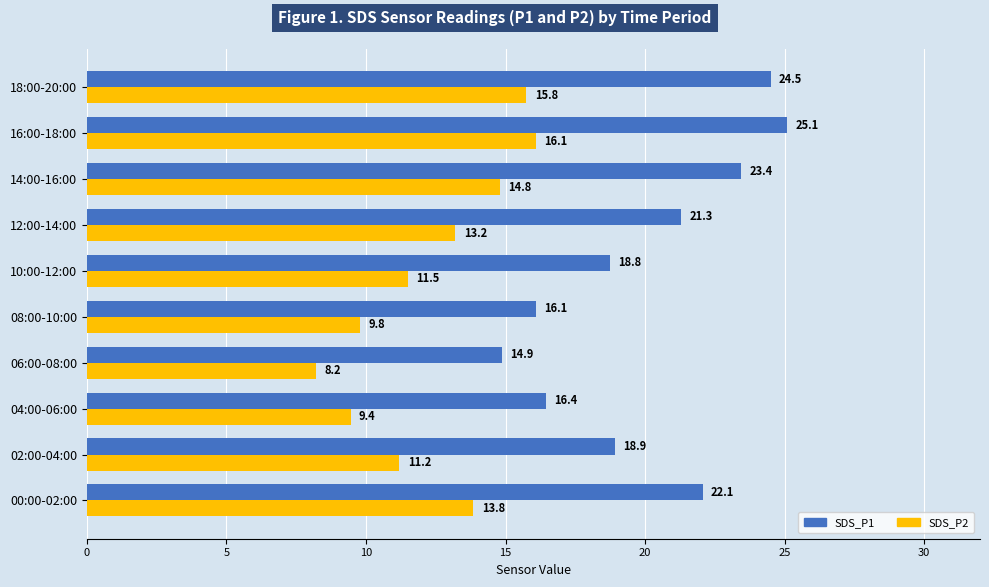

Which series has the widest spread of values?

SDS_P1